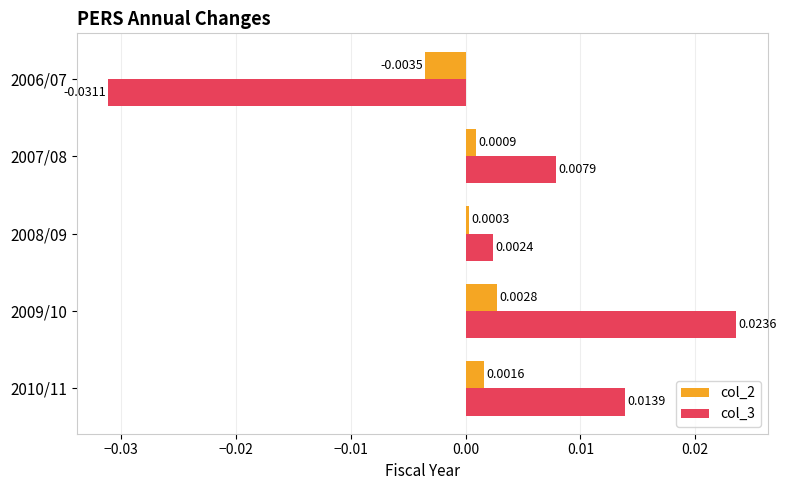

Which series has the largest total across all categories?

col_3